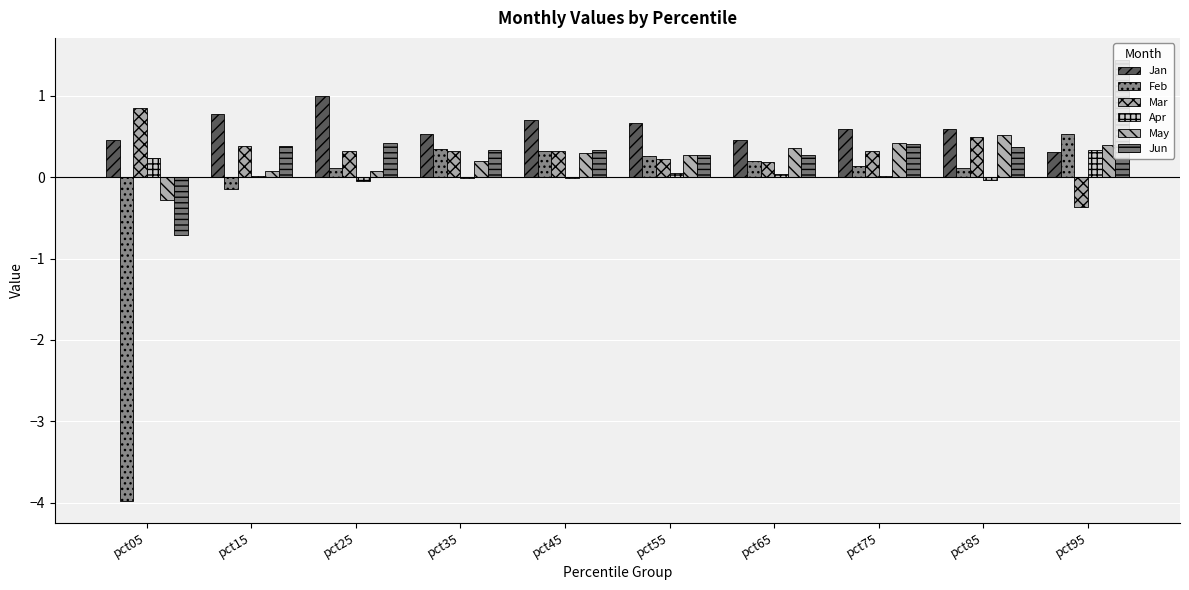

The Jan series shows 0.4 at pct95. True or false?

False